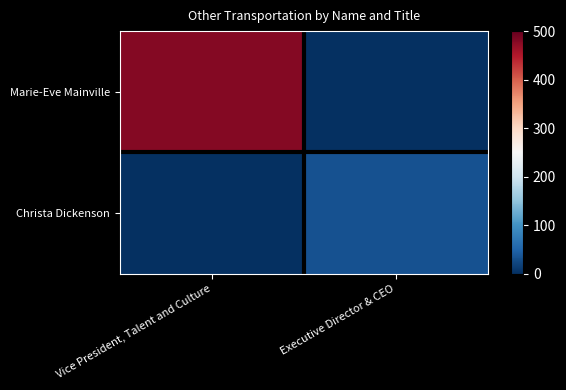

At which category does the chart reach its minimum across all series?

Executive Director & CEO